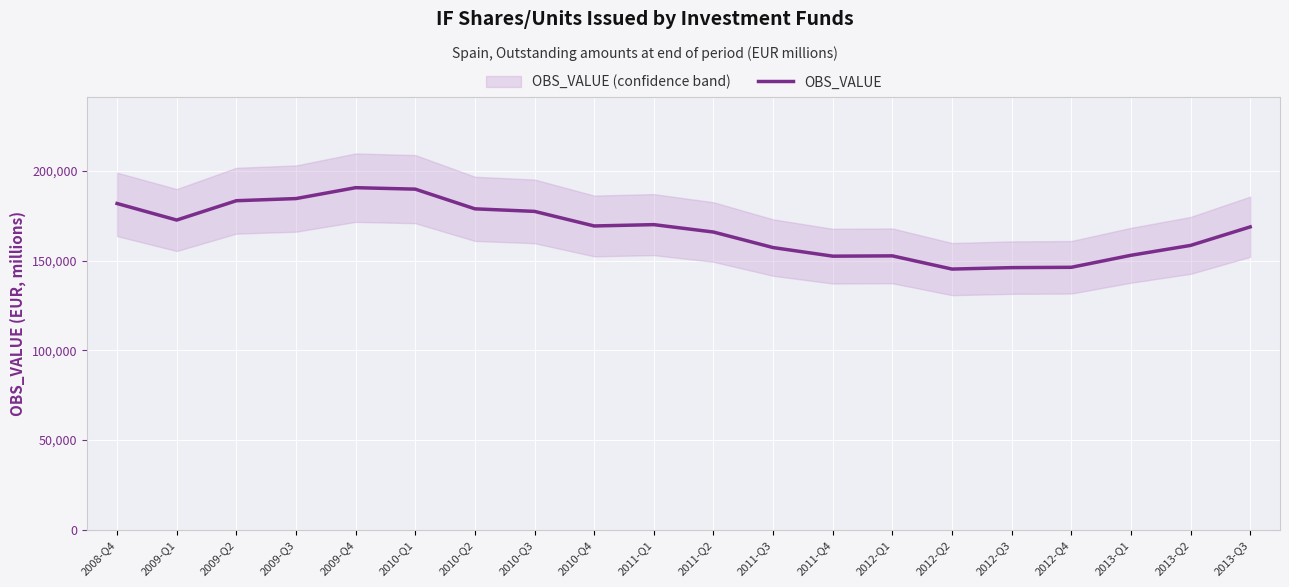

At which category does the chart reach its peak across all series?

2009-Q4